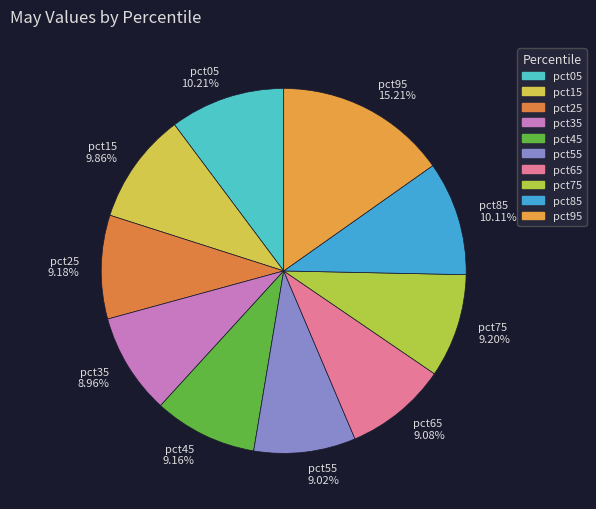

True or false: pct25 accounts for 9% of the total.

True